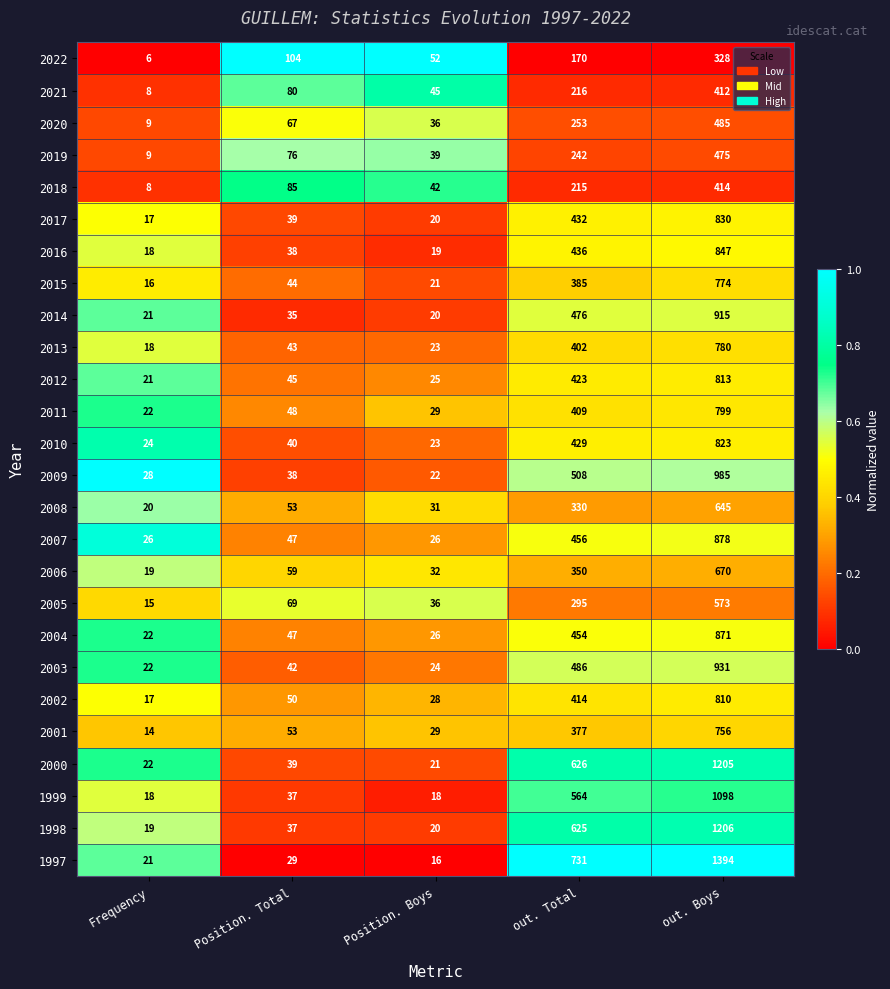

What is the average value of the 2014 series?

293